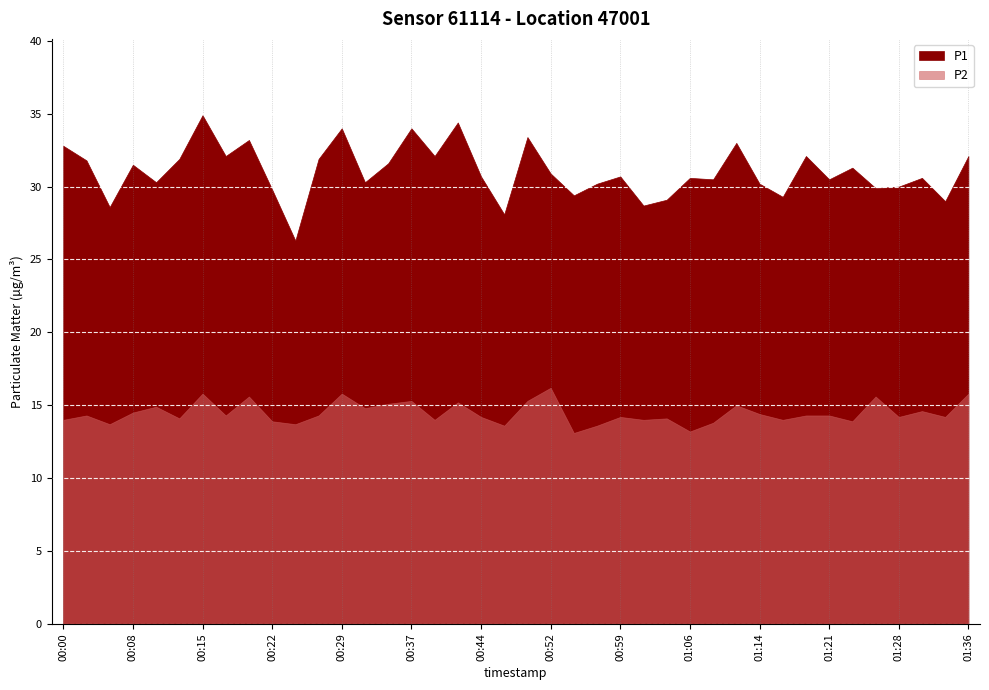

What is the highest value of the P1 series?

34.9